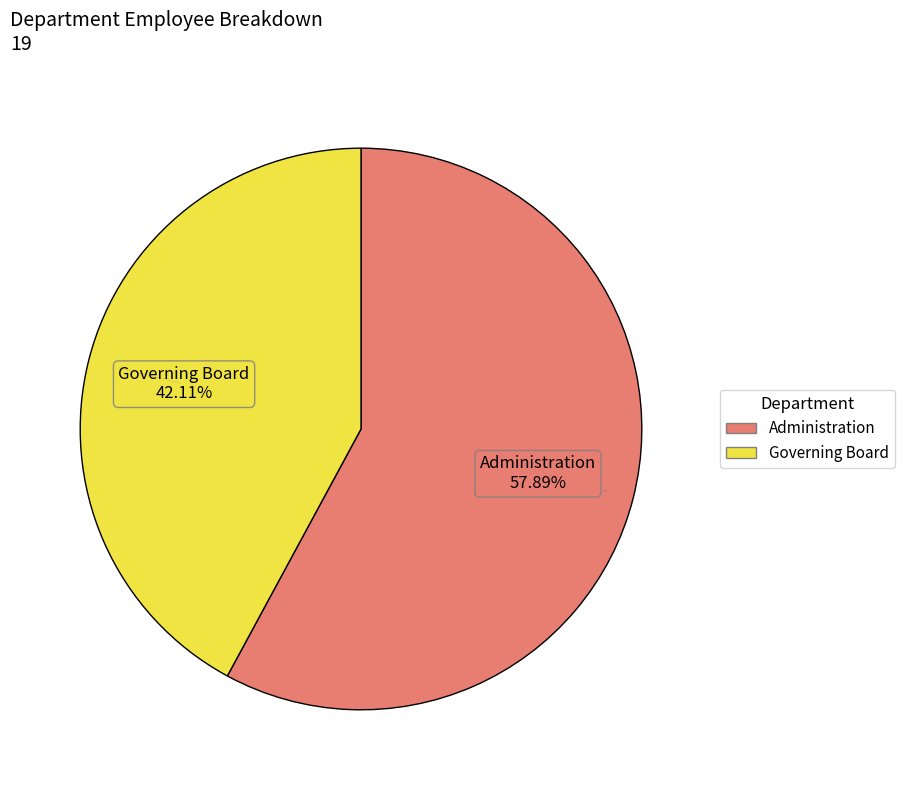

Which has a higher value, Governing Board or Administration?

Administration